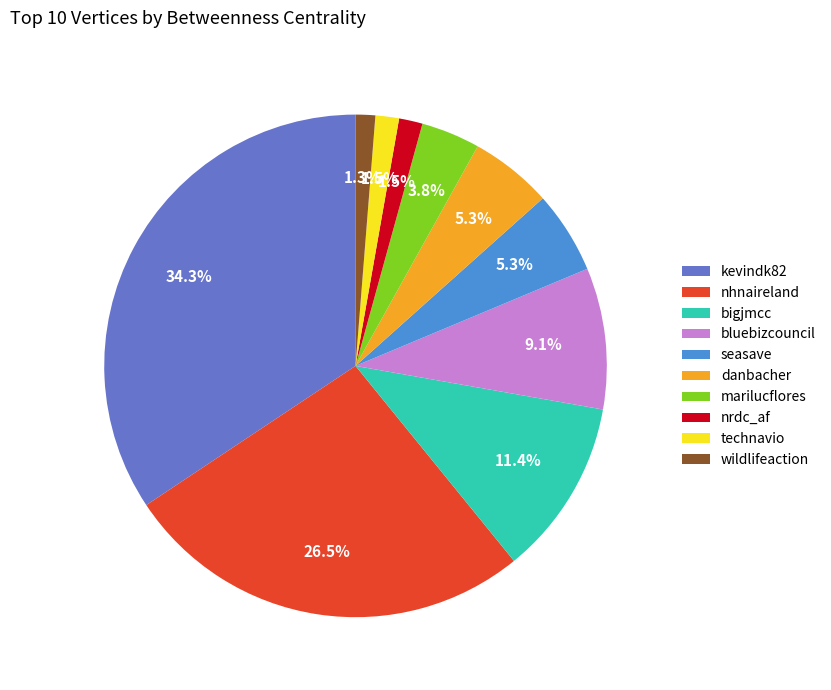

What is the largest slice in the pie chart?

kevindk82